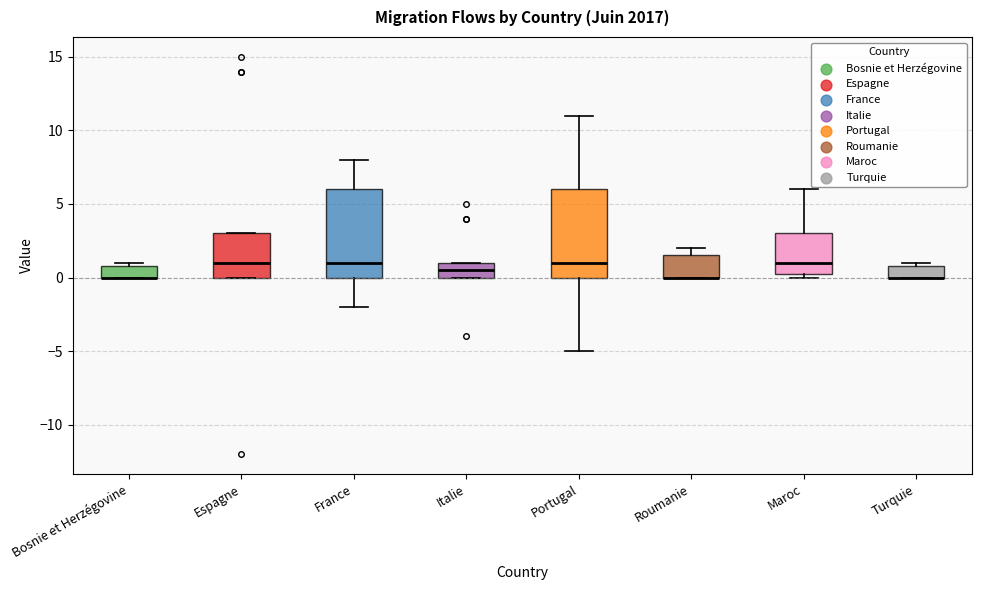

Where does the upper whisker of the box for Portugal end on the y-axis? The values are not printed on the chart, so give them approximately, as read against the axis.

11.0